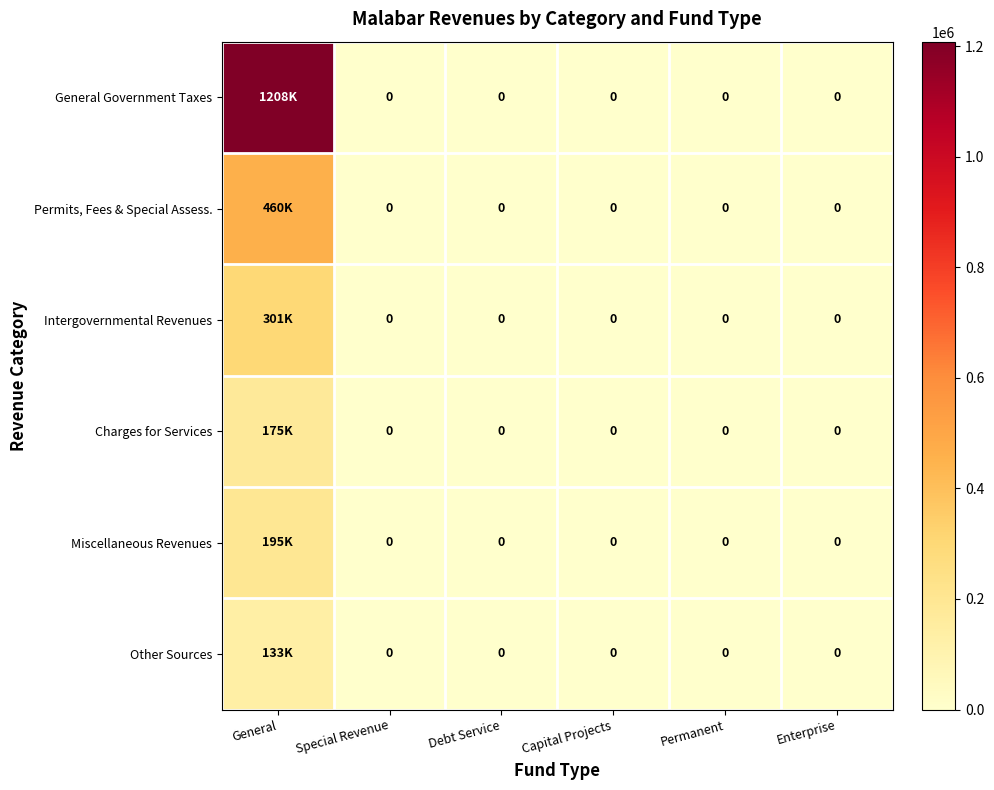

Which series has the widest spread of values?

General Government Taxes